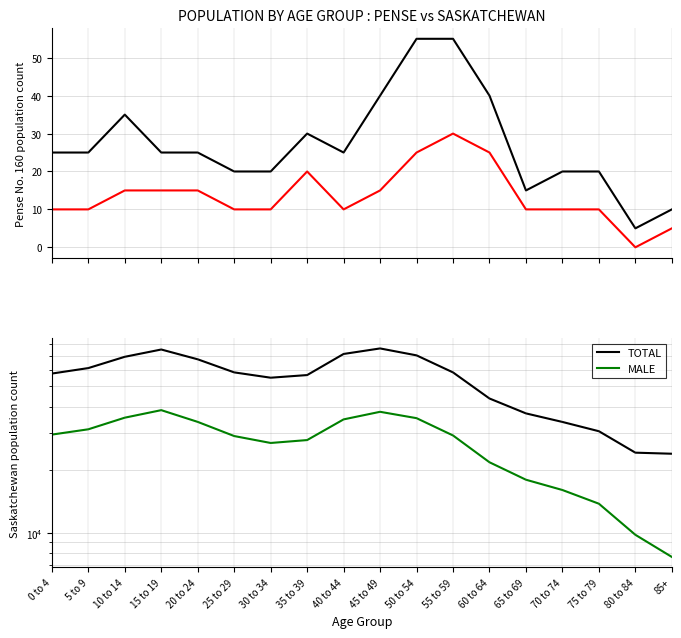

Reading left to right, extract all data points from this chart.

TOTAL: 0 to 4=57495	5 to 9=61070	10 to 14=69130	15 to 19=74900	20 to 24=67245	25 to 29=58245	30 to 34=54935	35 to 39=56555	40 to 44=71320	45 to 49=75785	50 to 54=70230	55 to 59=58230	60 to 64=43710	65 to 69=37110	70 to 74=33780	75 to 79=30505	80 to 84=24100	85+=23820
MALE: 0 to 4=29395	5 to 9=31160	10 to 14=35405	15 to 19=38455	20 to 24=33800	25 to 29=28930	30 to 34=26810	35 to 39=27680	40 to 44=34745	45 to 49=37765	50 to 54=35215	55 to 59=29115	60 to 64=21685	65 to 69=17900	70 to 74=15985	75 to 79=13750	80 to 84=9770	85+=7660